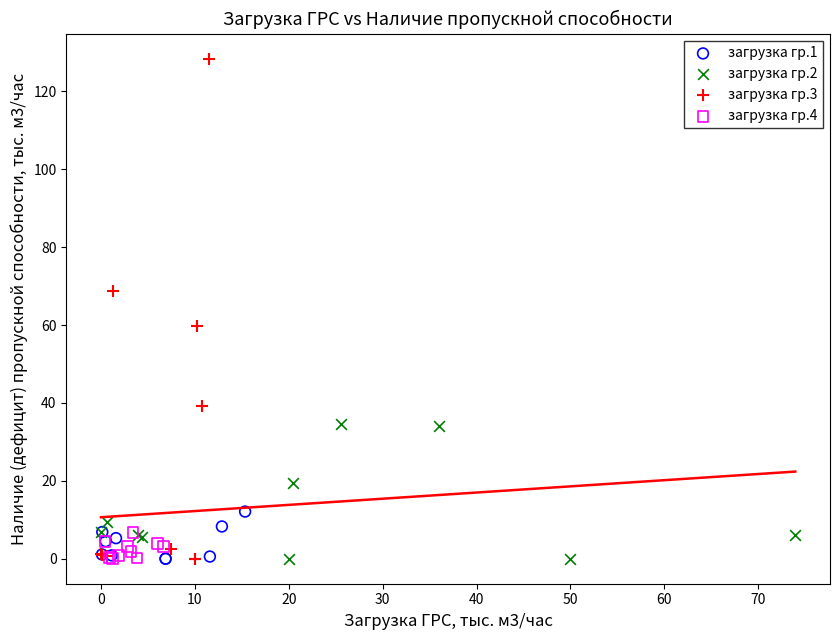

Which series contains the highest Y value?

загрузка гр.3